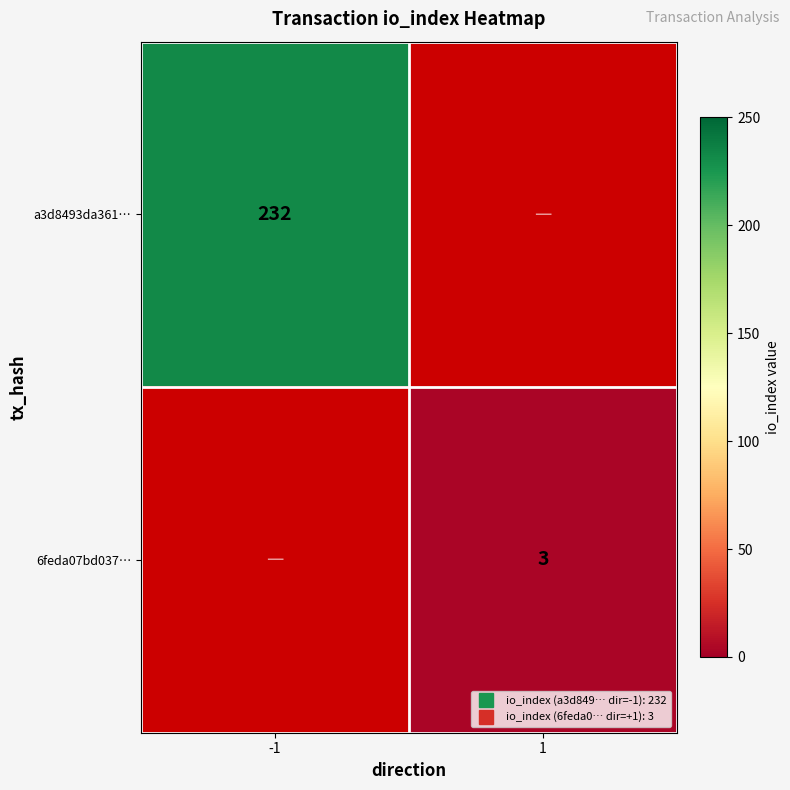

List the series in order of their overall mean, highest first.

a3d8493da361…, 6feda07bd037…